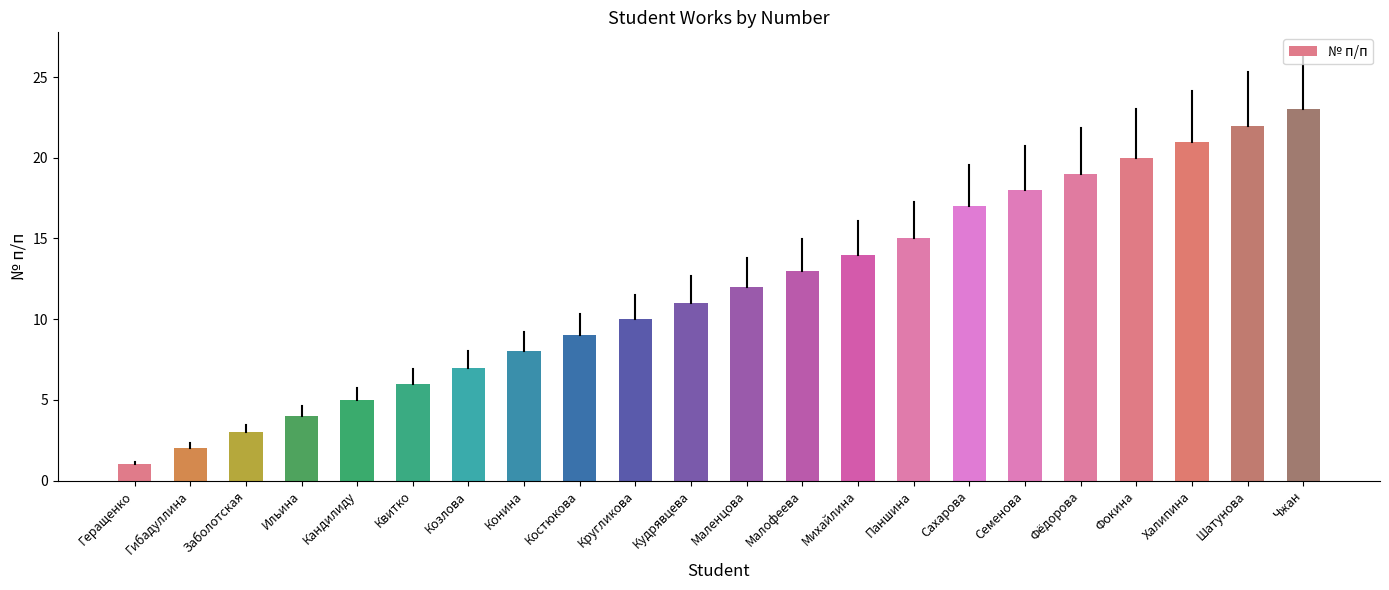

Reading left to right, what are all the values shown in this chart?

1	2	3	4	5	6	7	8	9	10	11	12	13	14	15	17	18	19	20	21	22	23